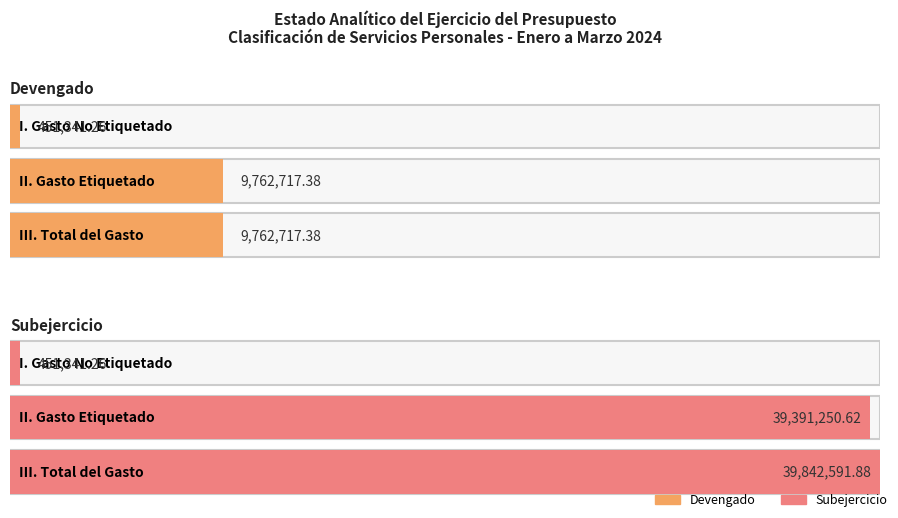

What is the label of the 2nd bar from the left?

II. Gasto Etiquetado